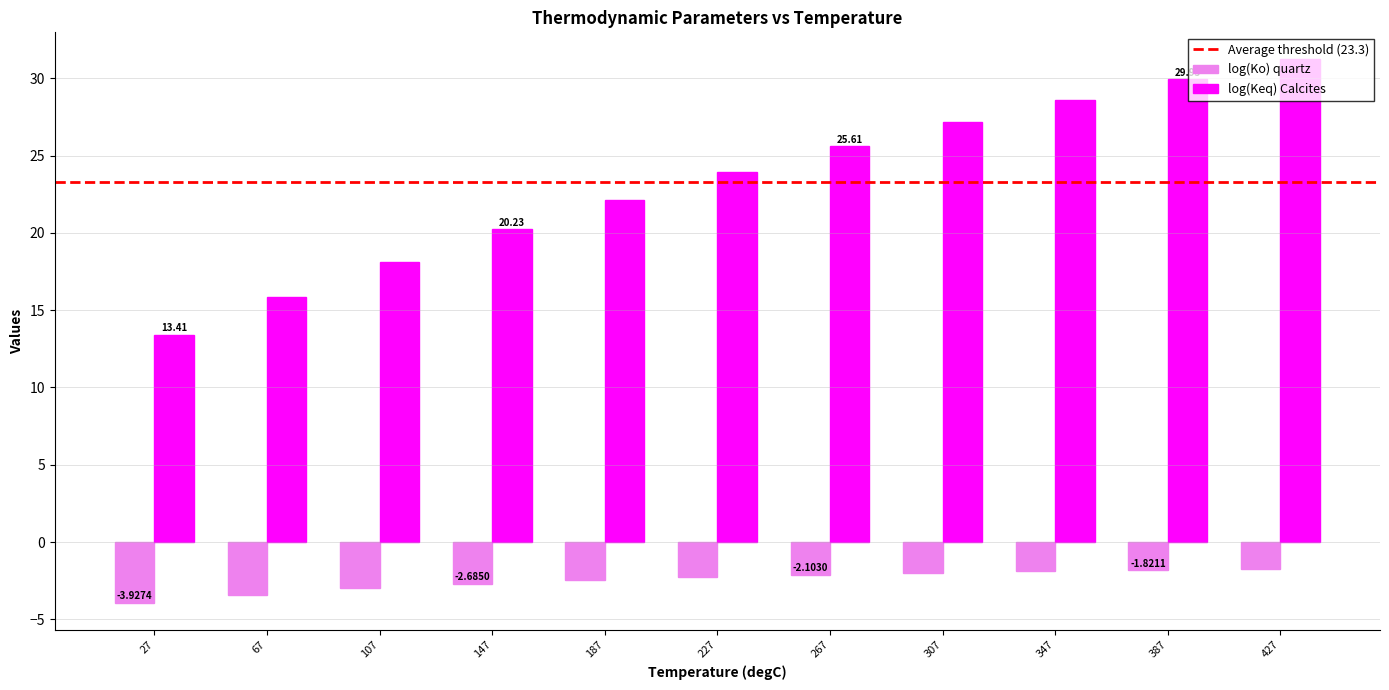

What is the difference between the log(Keq) Calcites values at 27 and 427?

17.8